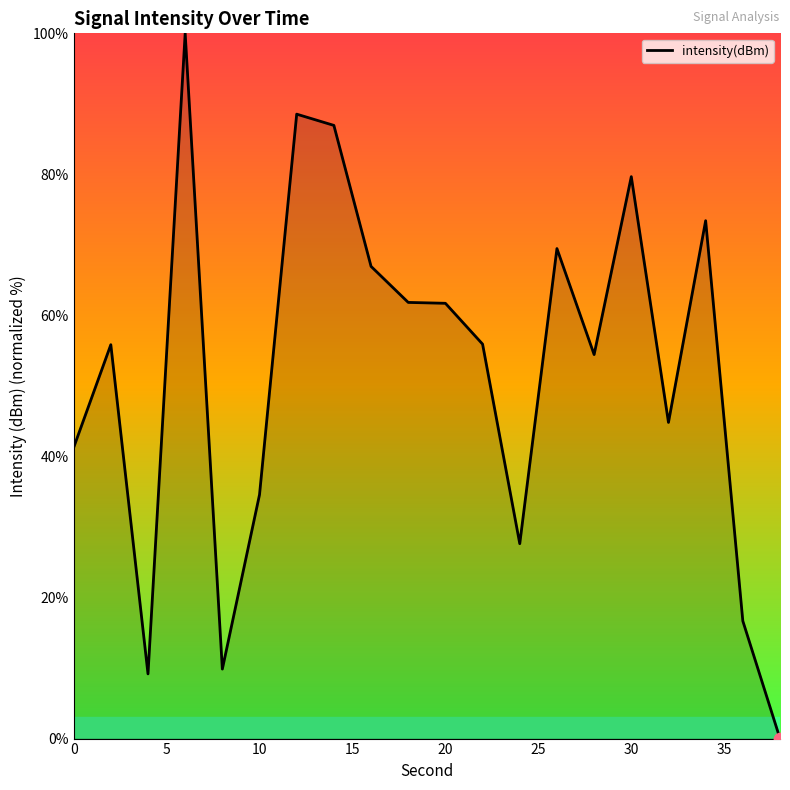

What is the maximum value shown in the chart?

100.0